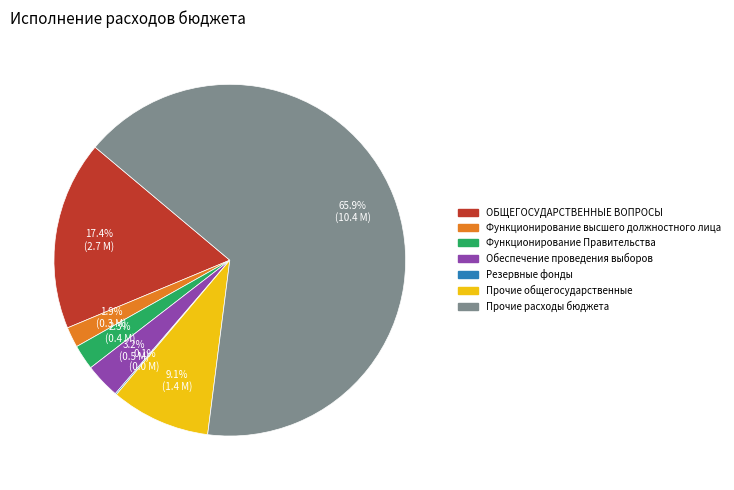

Does Прочие расходы бюджета represent more than half of the total?

Yes